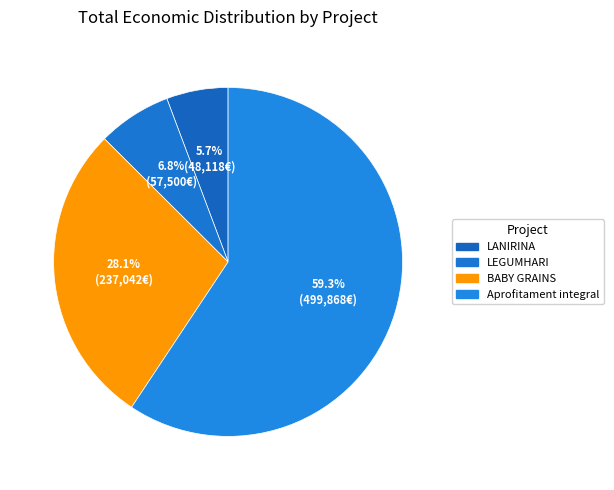

To the nearest percent, what is the difference between the largest and smallest slice percentages?

54%